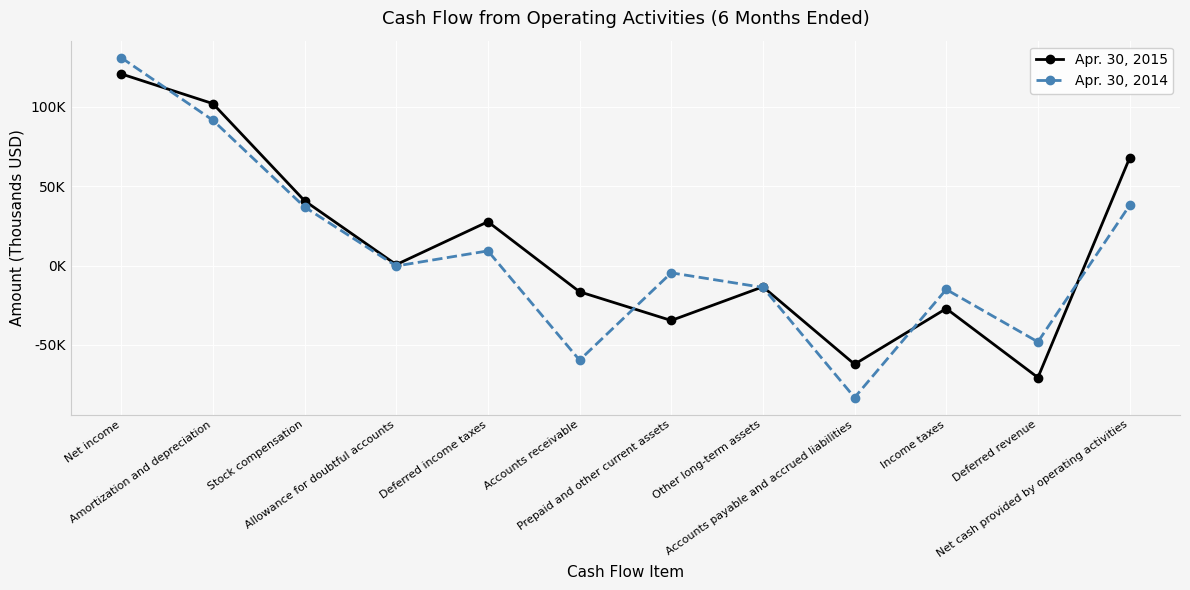

What is the label of the 11th point from the right?

Amortization and depreciation